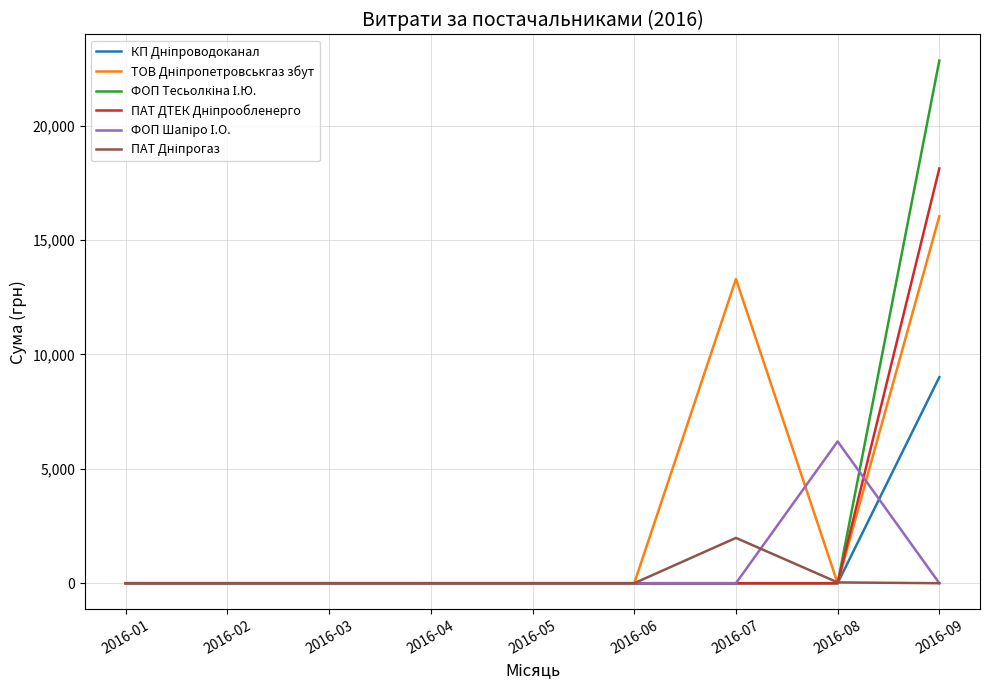

Is this an area chart (filled region under the line)?

No